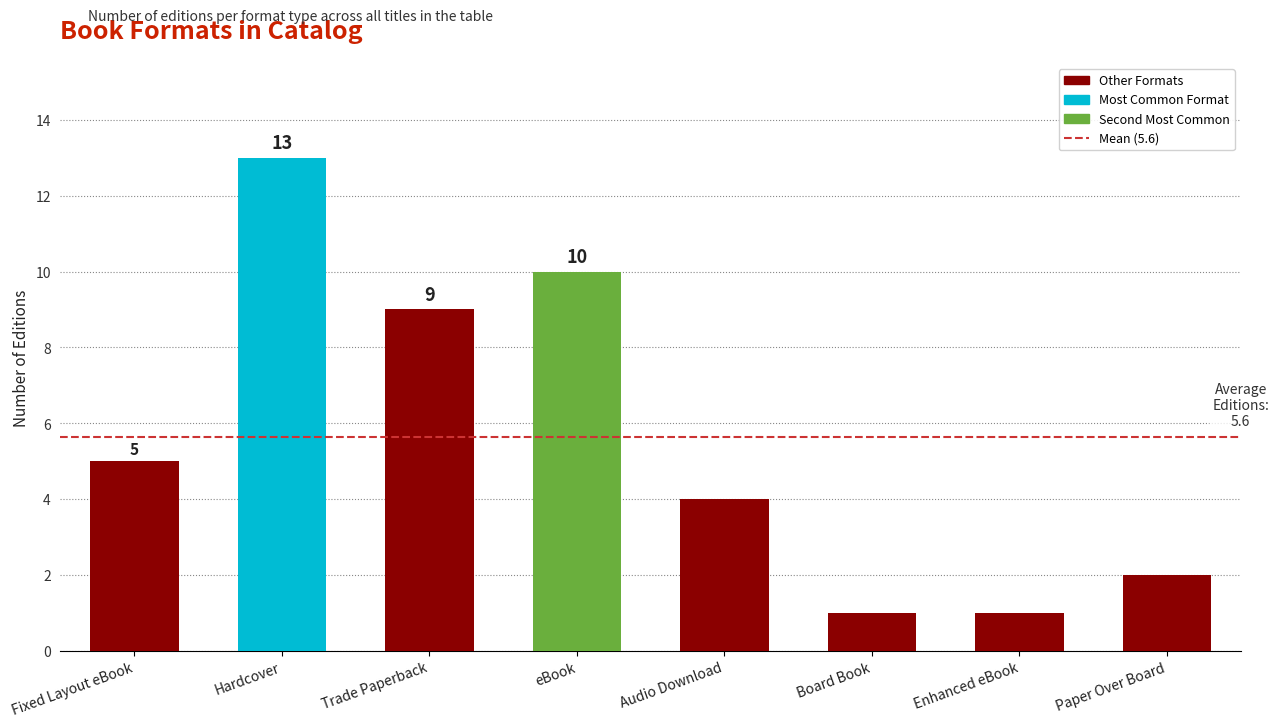

Reading left to right, extract all data points from this chart.

Fixed Layout eBook=5	Hardcover=13	Trade Paperback=9	eBook=10	Audio Download=4	Board Book=1	Enhanced eBook=1	Paper Over Board=2